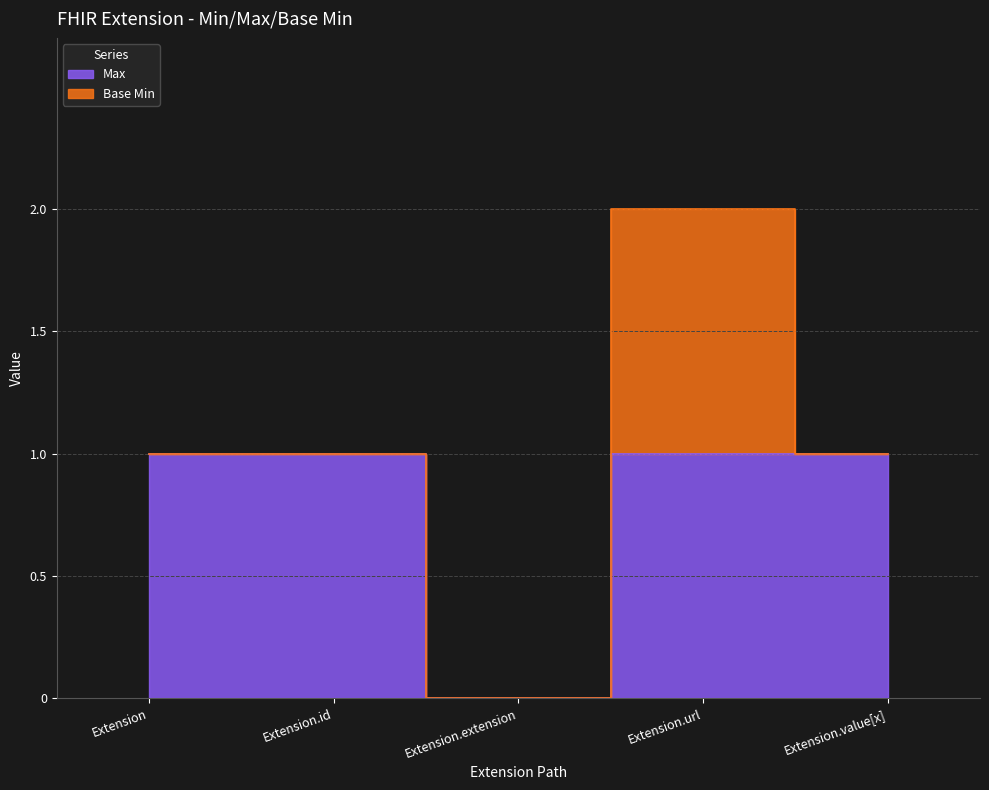

At which category does the data reach its first local valley?

Extension.extension